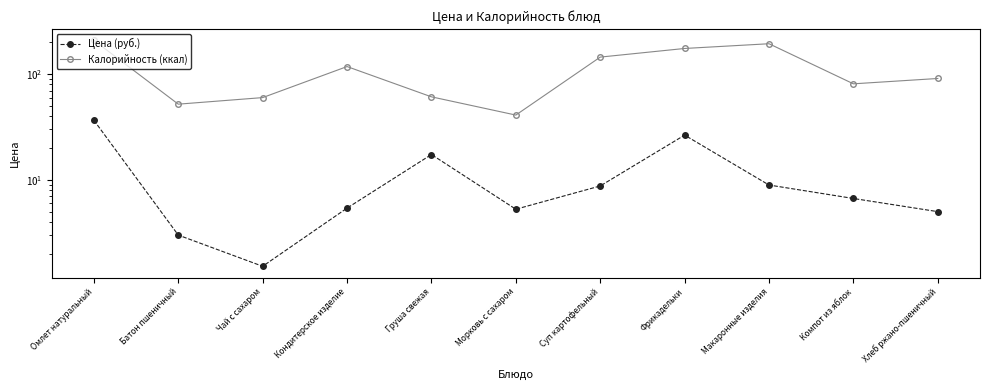

The Калорийность (ккал) series shows 61.0 at Груша свежая. True or false?

True